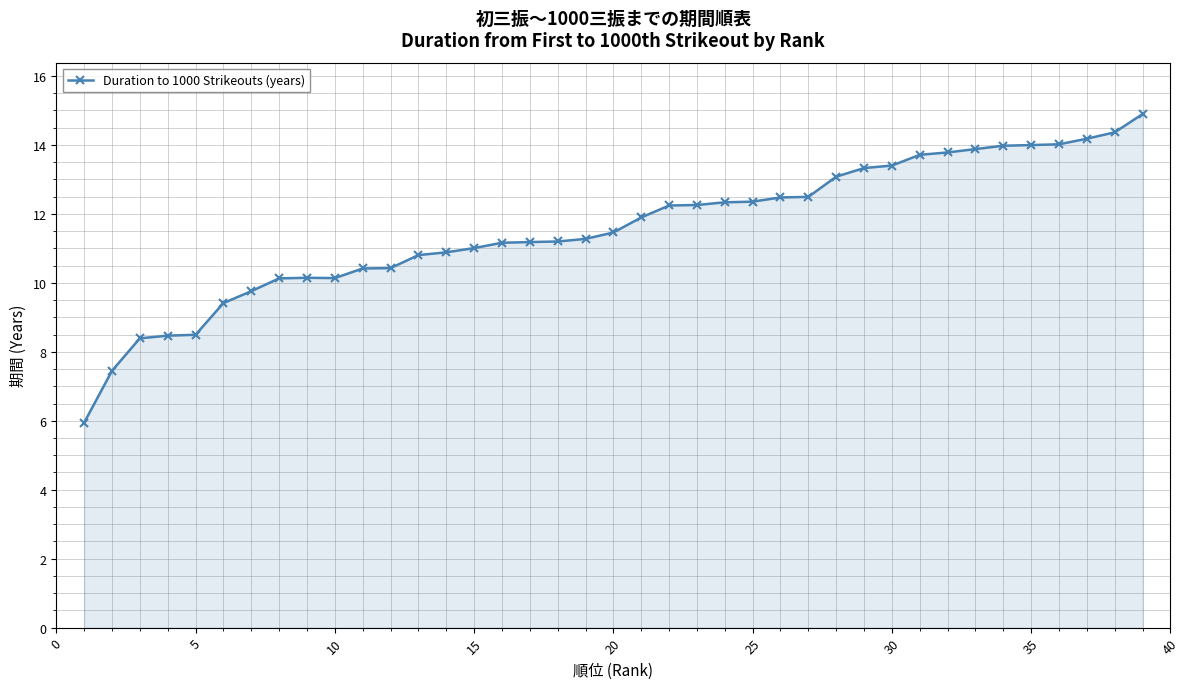

What is the difference between the second highest and second lowest values?

6.9